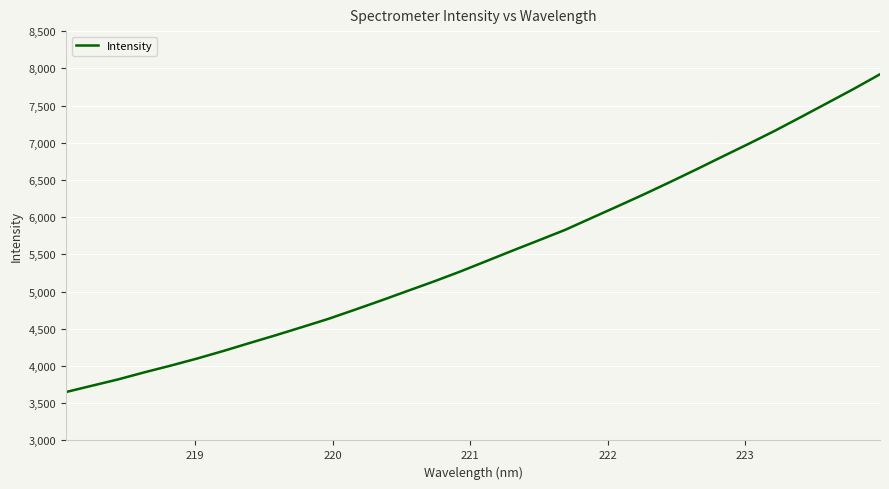

What is the difference between the maximum and minimum values?

4269.4